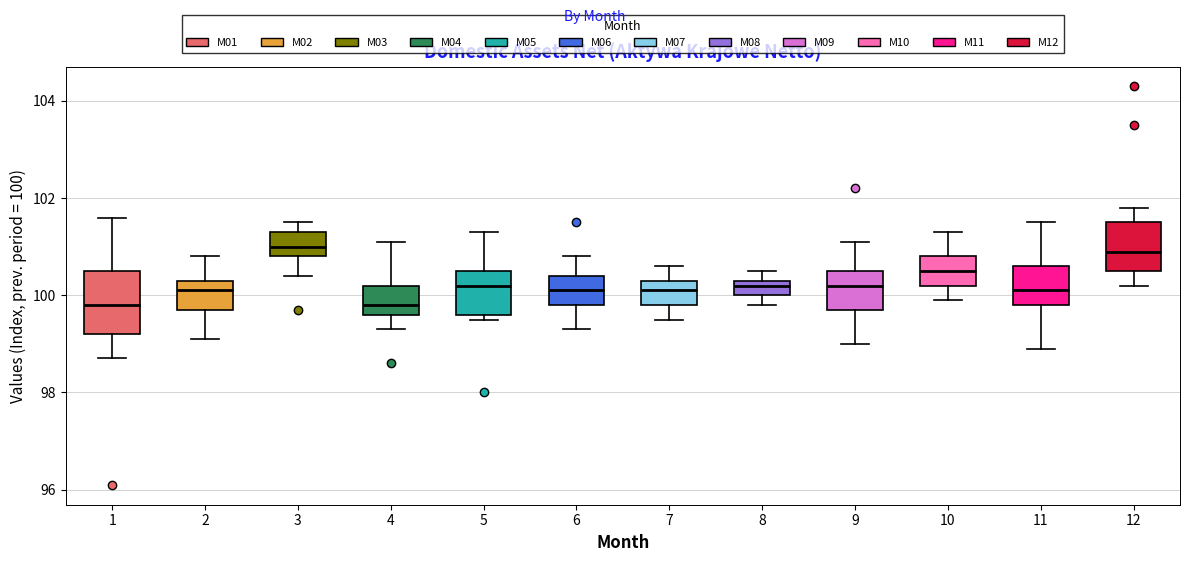

Where does the lower whisker of the box at x = 3 end on the y-axis? The values are not printed on the chart, so give them approximately, as read against the axis.

100.4